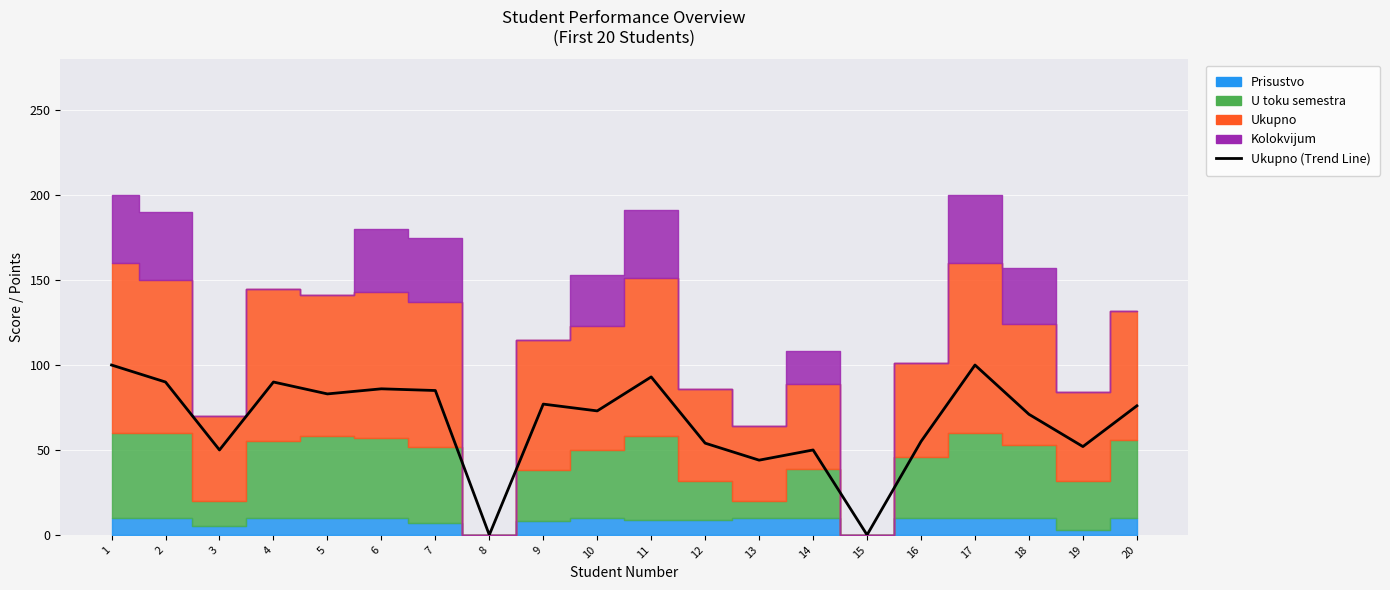

How many lines are shown in the chart?

1